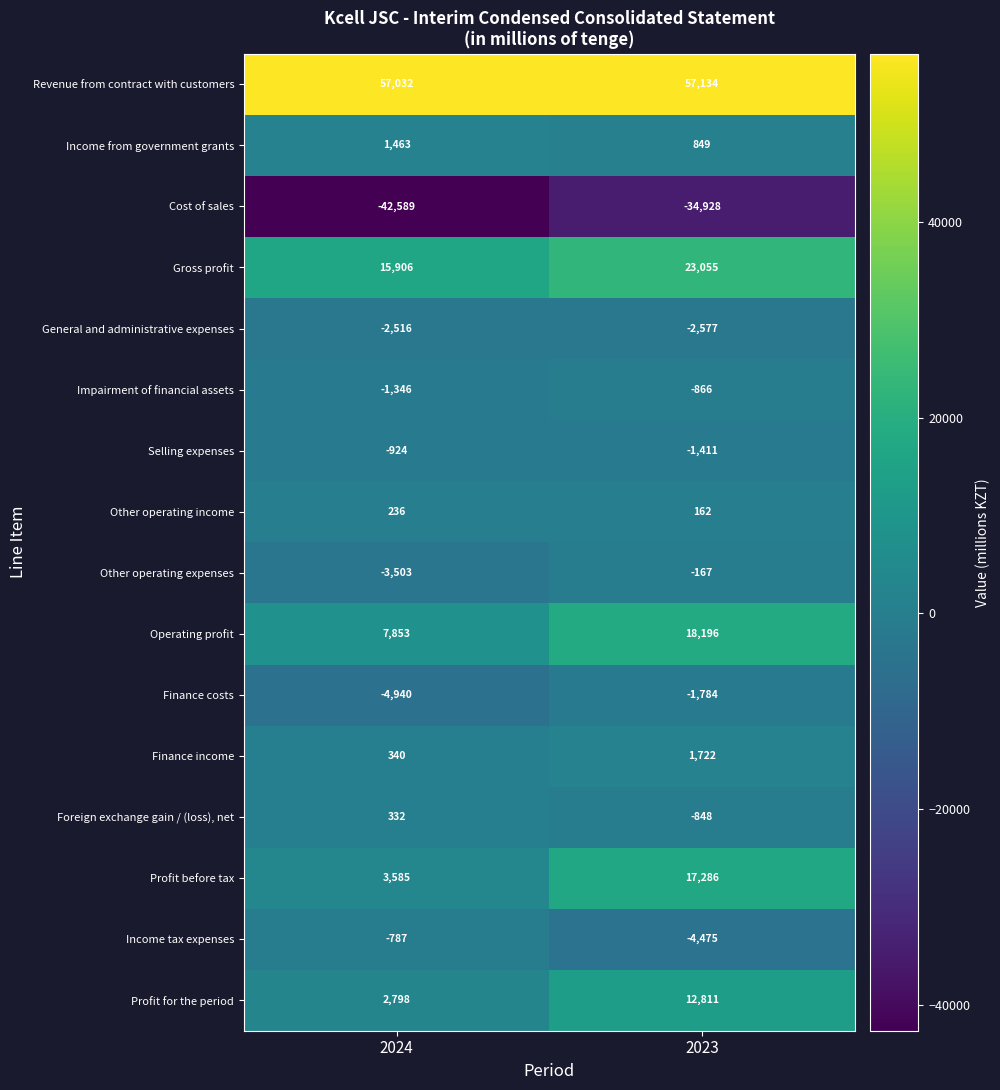

What is the sum of the Cost of sales values at 2023 and 2024?

-77517